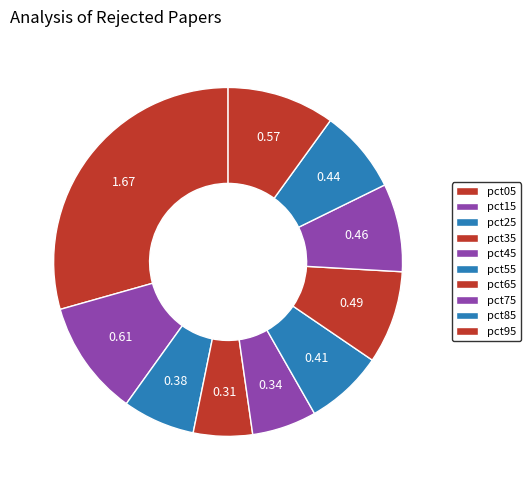

To the nearest percent, what is the difference between the pct85 and pct45 slice percentages?

2%